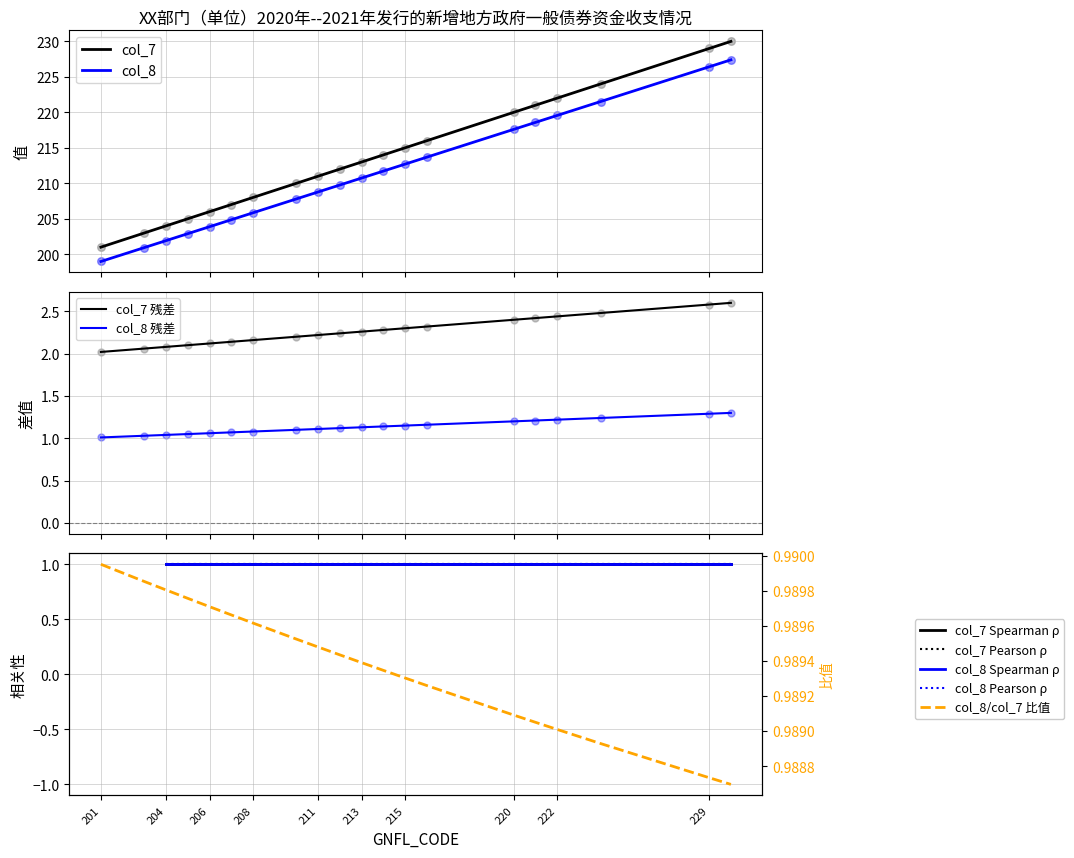

What is the total value across all series at 206?

409.9